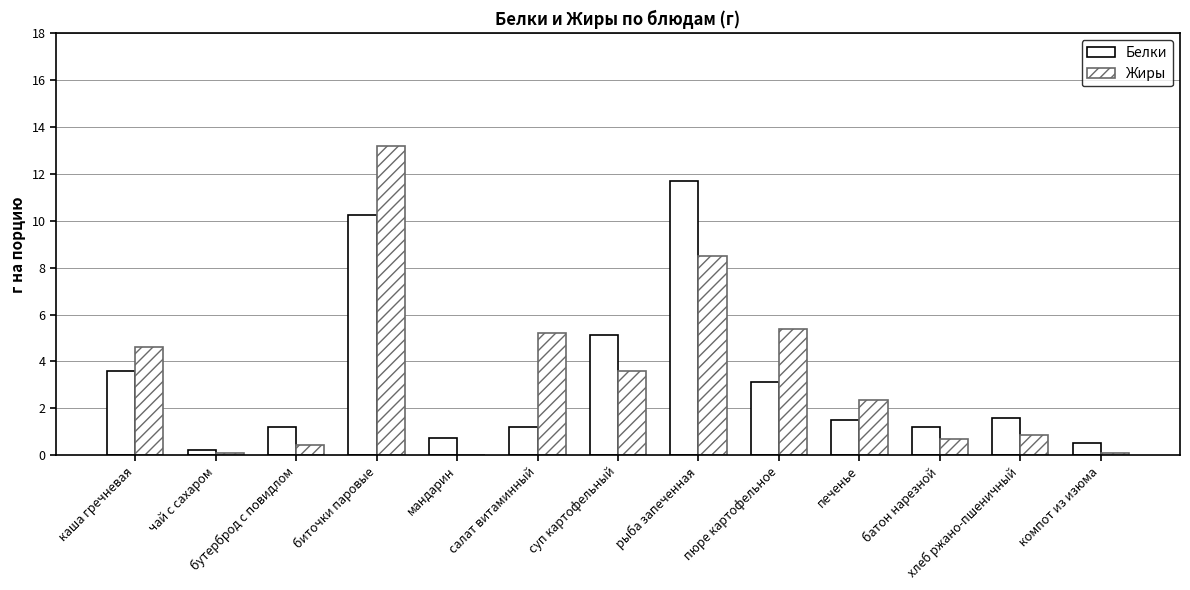

Are the bars grouped side by side (vs. stacked)?

Yes